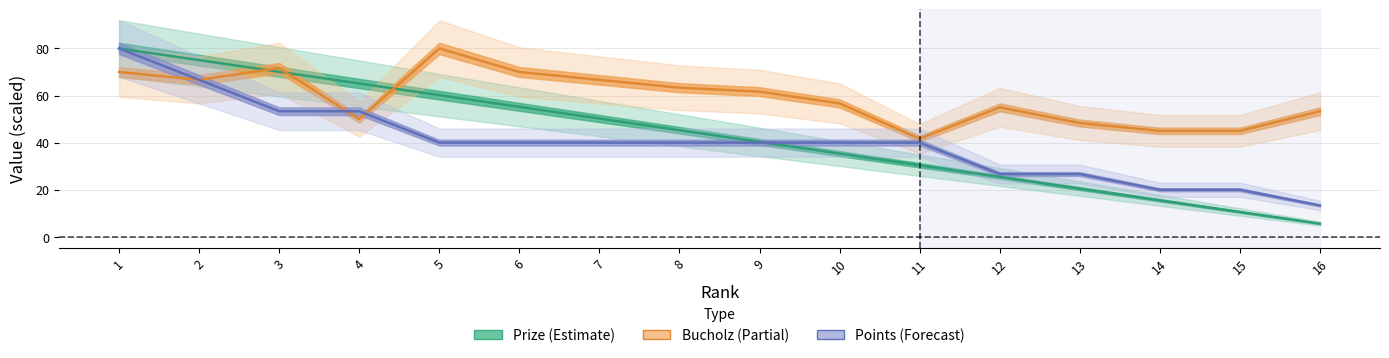

Between which two adjacent categories do Prize and Points first intersect?

9 and 10